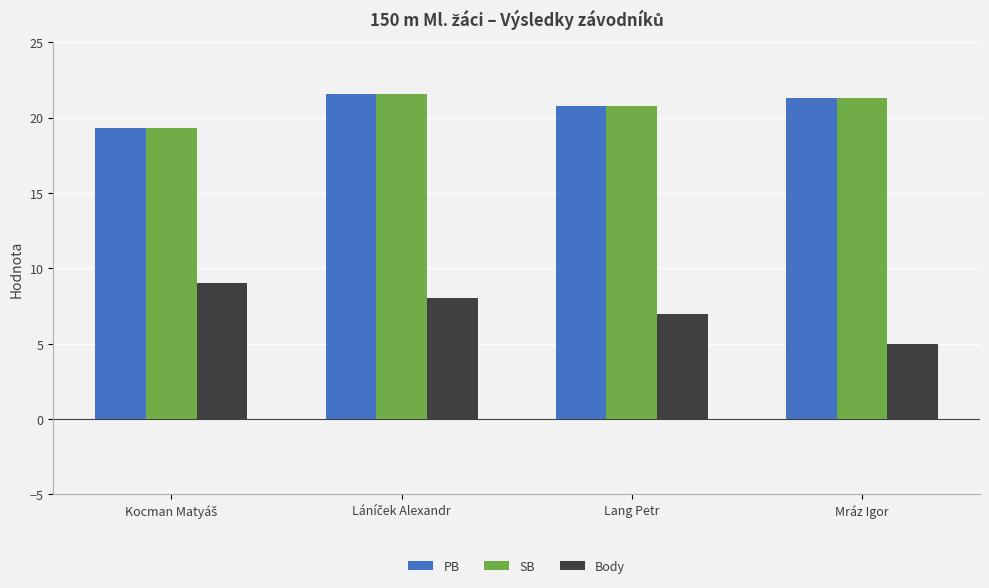

What are all the series names shown in the legend?

PB, SB, Body